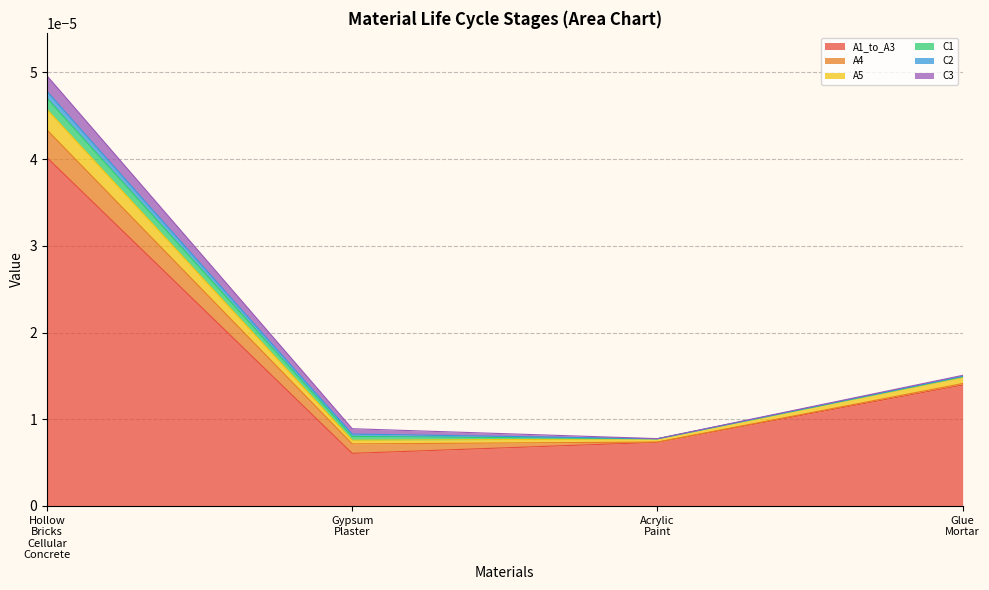

At which category does the chart reach its minimum across all series?

Acrylic_Paint